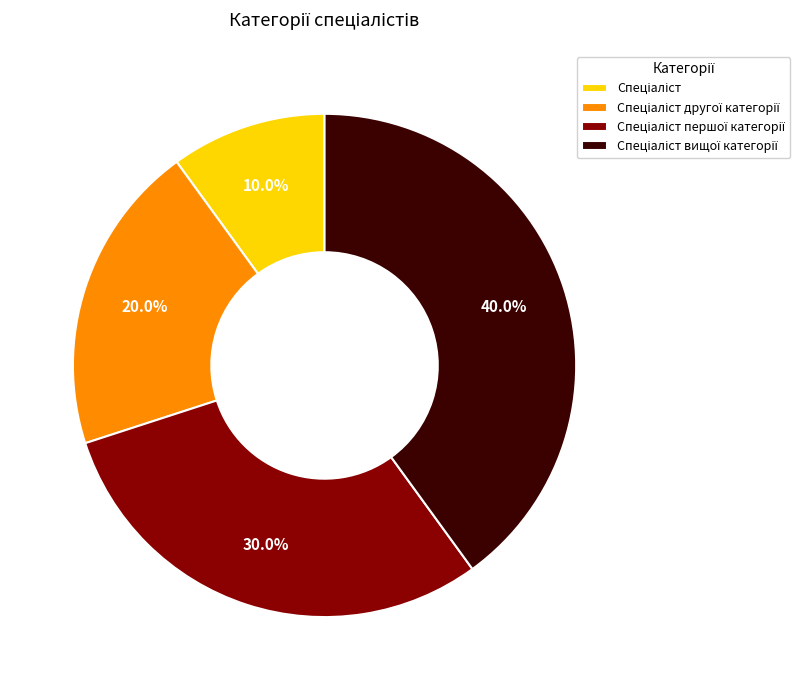

Does any single category account for the majority?

No